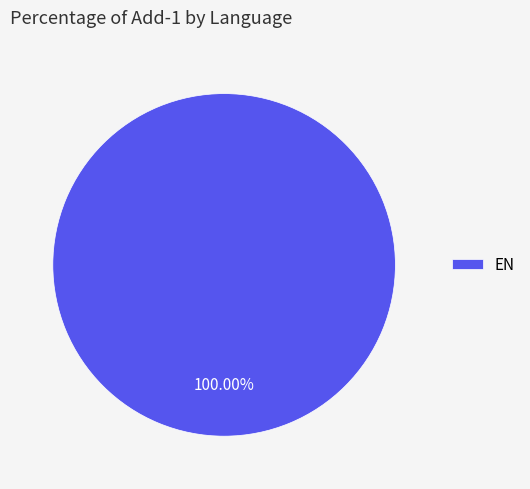

Rank the categories by value from highest to lowest.

EN